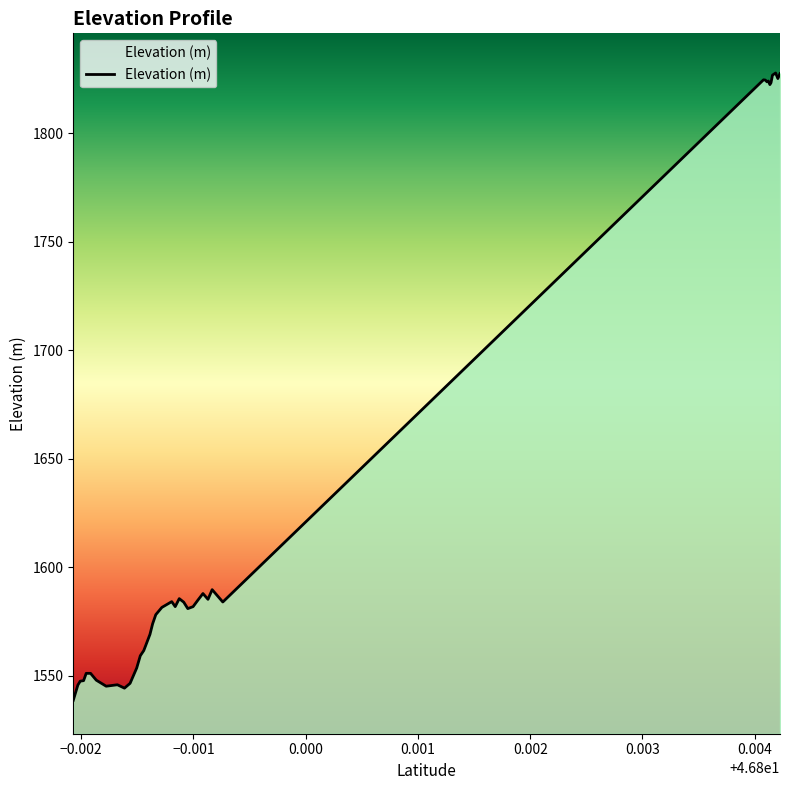

What is the greatest value displayed?

1827.8